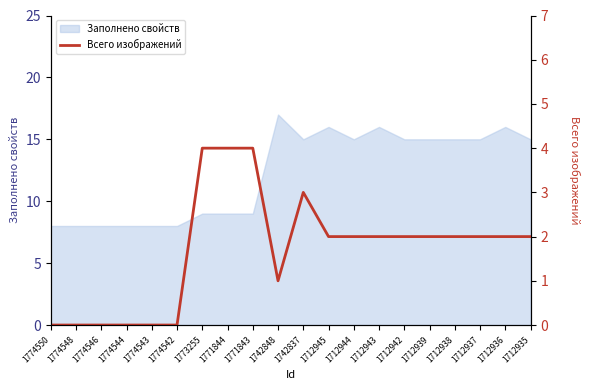

What is the minimum value for Заполнено свойств?

8